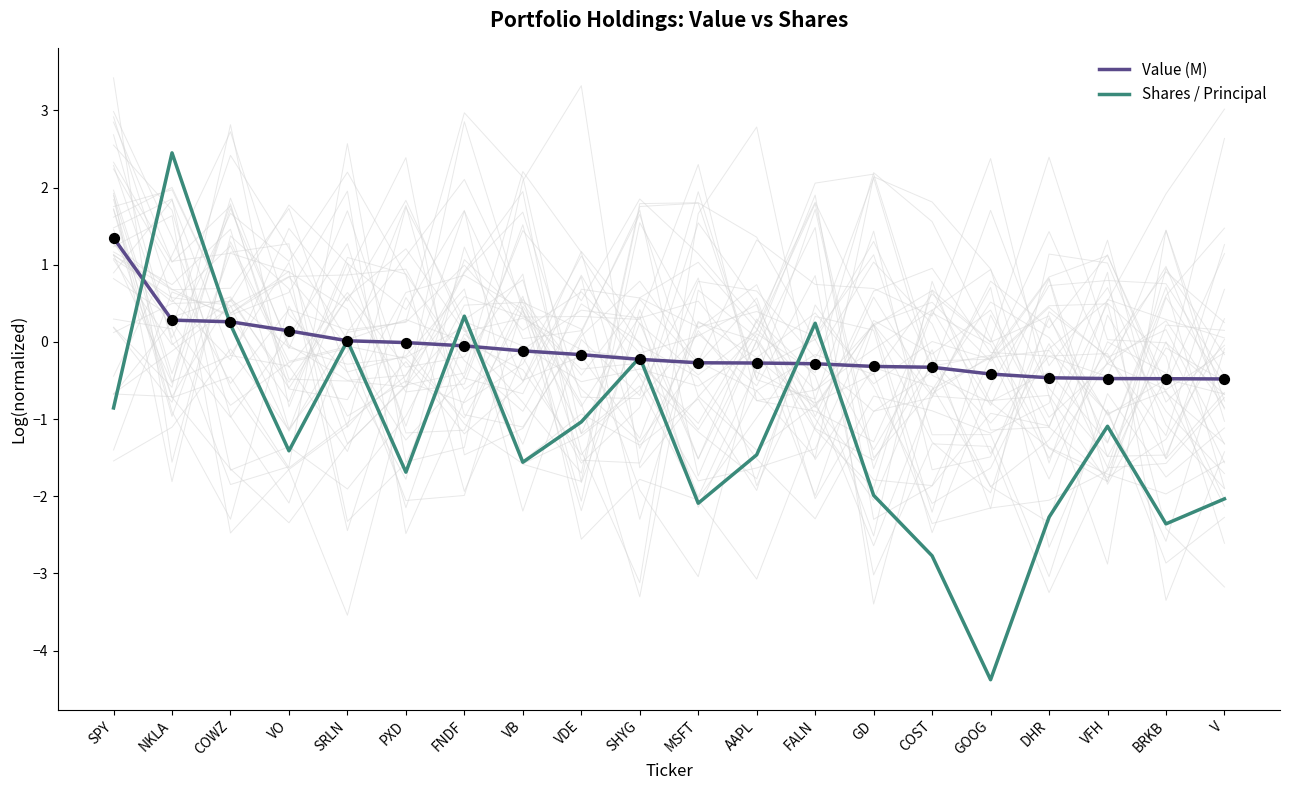

What are all the series names shown in the legend?

Value (M), Shares / Principal